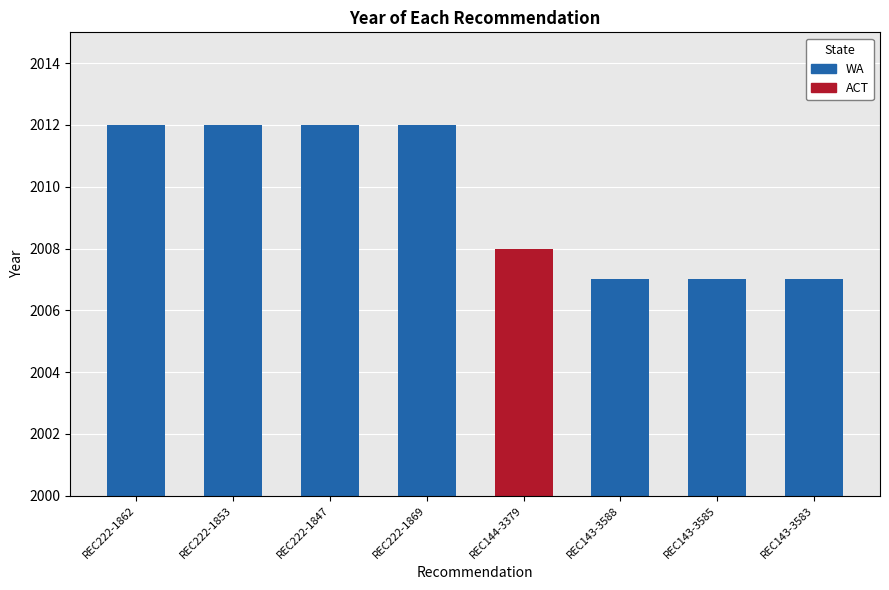

True or false: the data shows 2007 at REC143-3588.

True